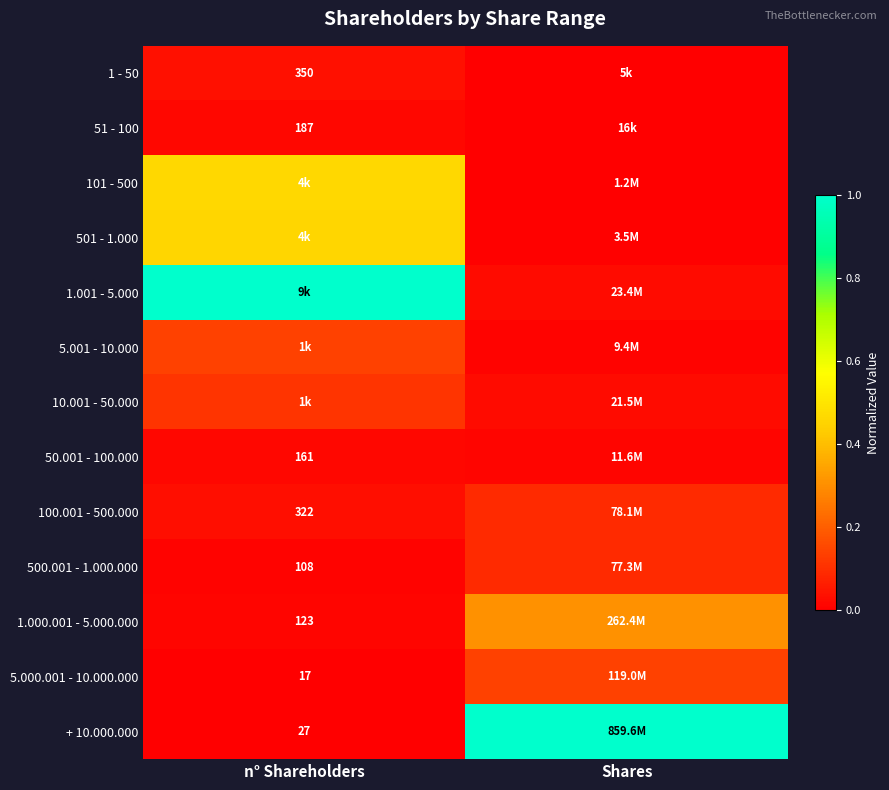

Is the value of 1 - 50 at n° Shareholders greater than the value of 1.000.001 - 5.000.000 at n° Shareholders?

Yes